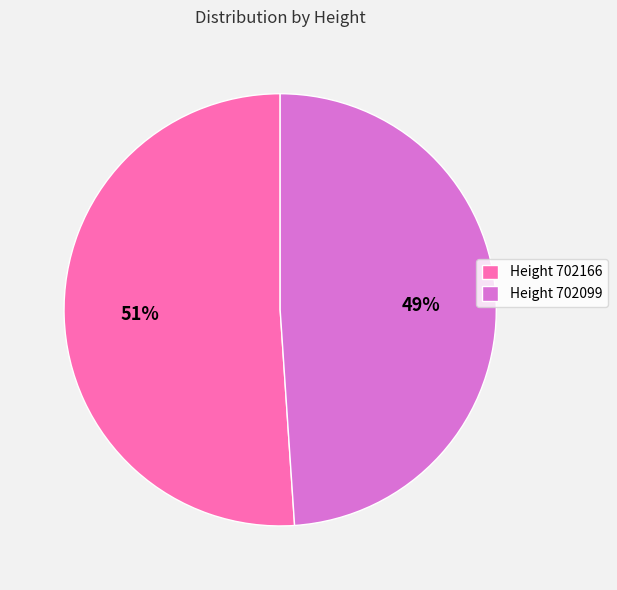

The Height 702166 slice represents 51% of the pie. True or false?

True